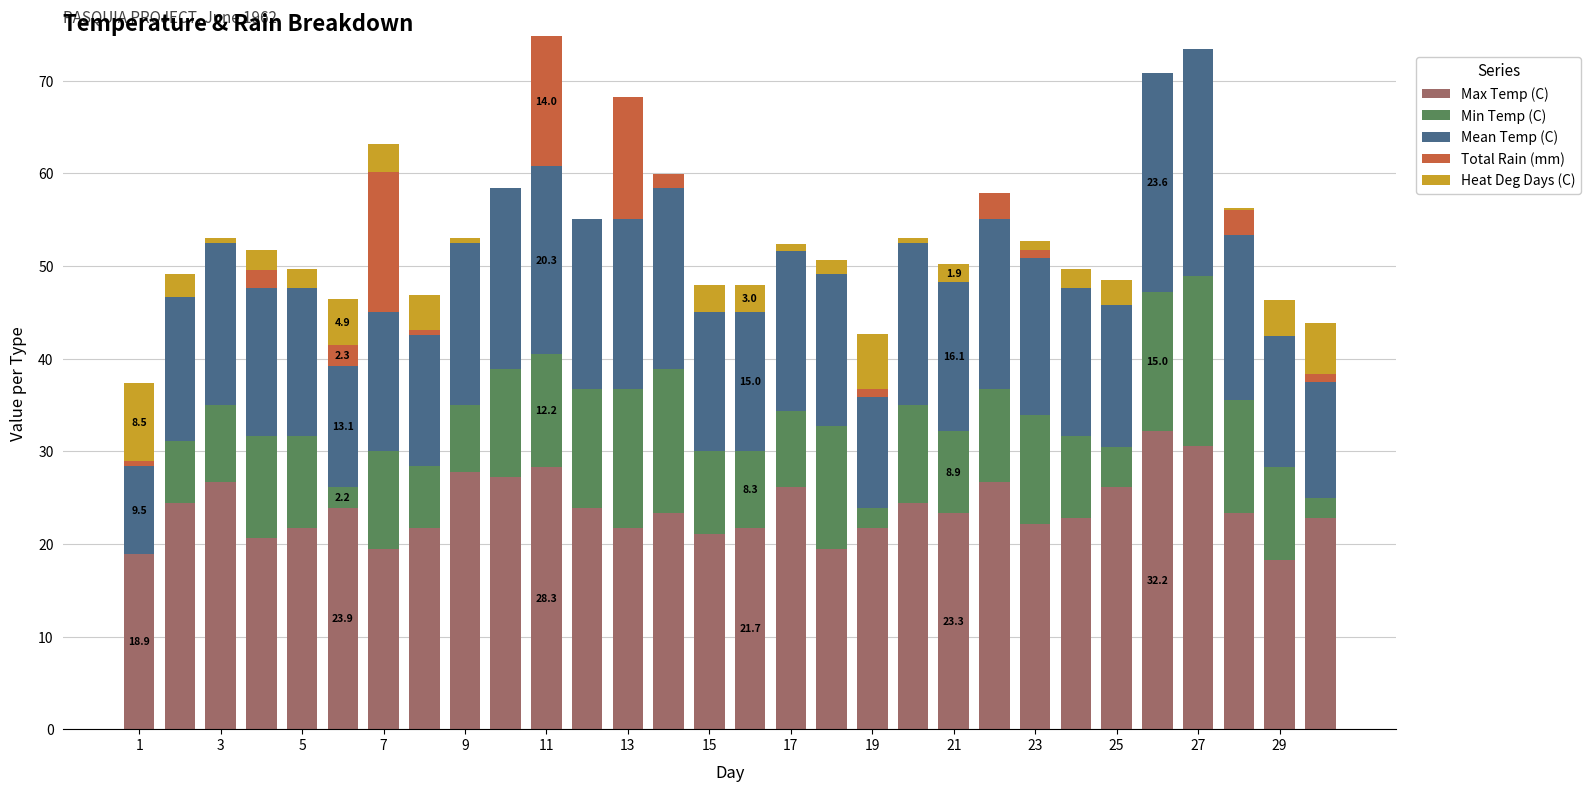

What is the maximum value for Max Temp (C)?

32.2